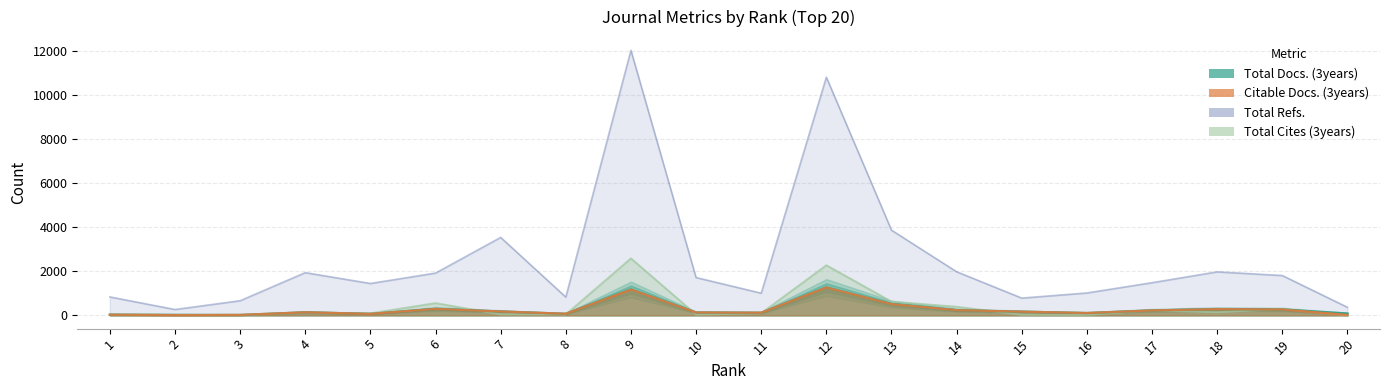

True or false: Total Docs. (3years) has more than 2 points higher than both neighbors.

True